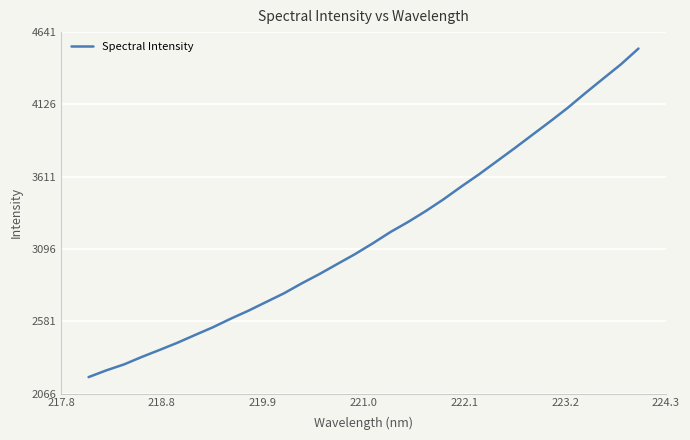

What is the maximum value shown in the chart?

4524.1